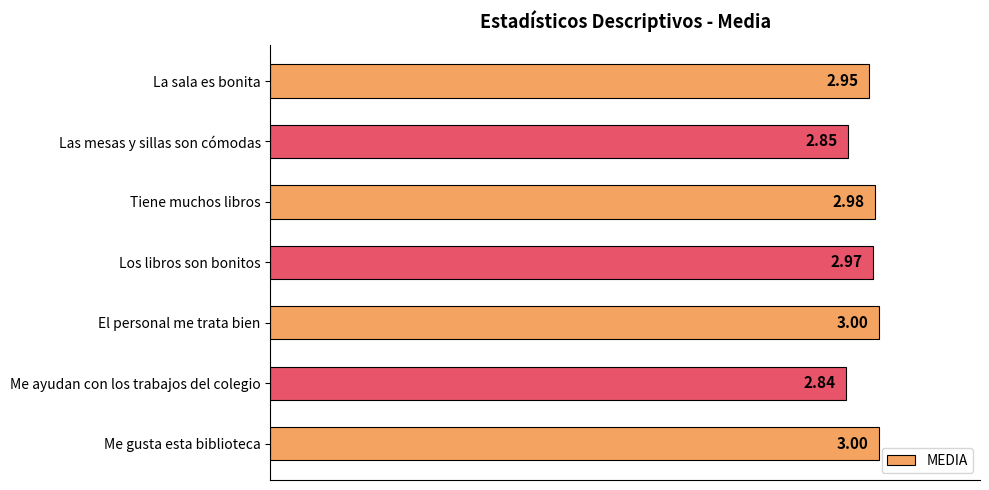

What is the label of the 1st bar from the bottom?

Me gusta esta biblioteca